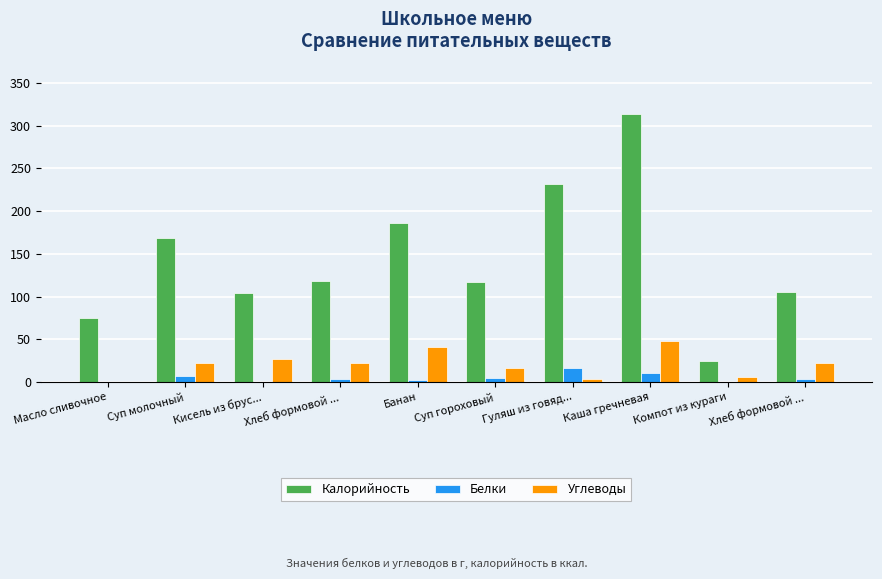

Are the bars horizontal?

No